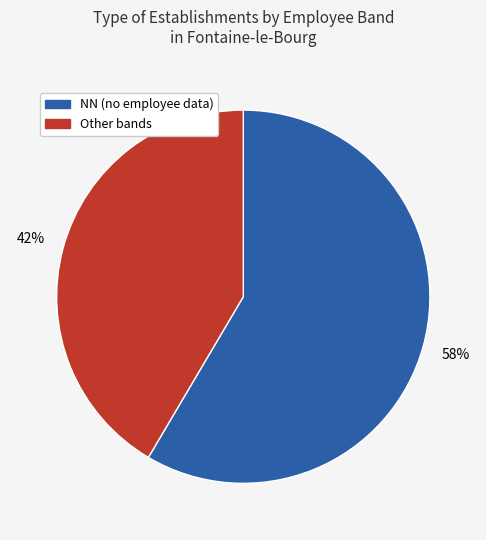

Does any single category account for the majority?

Yes